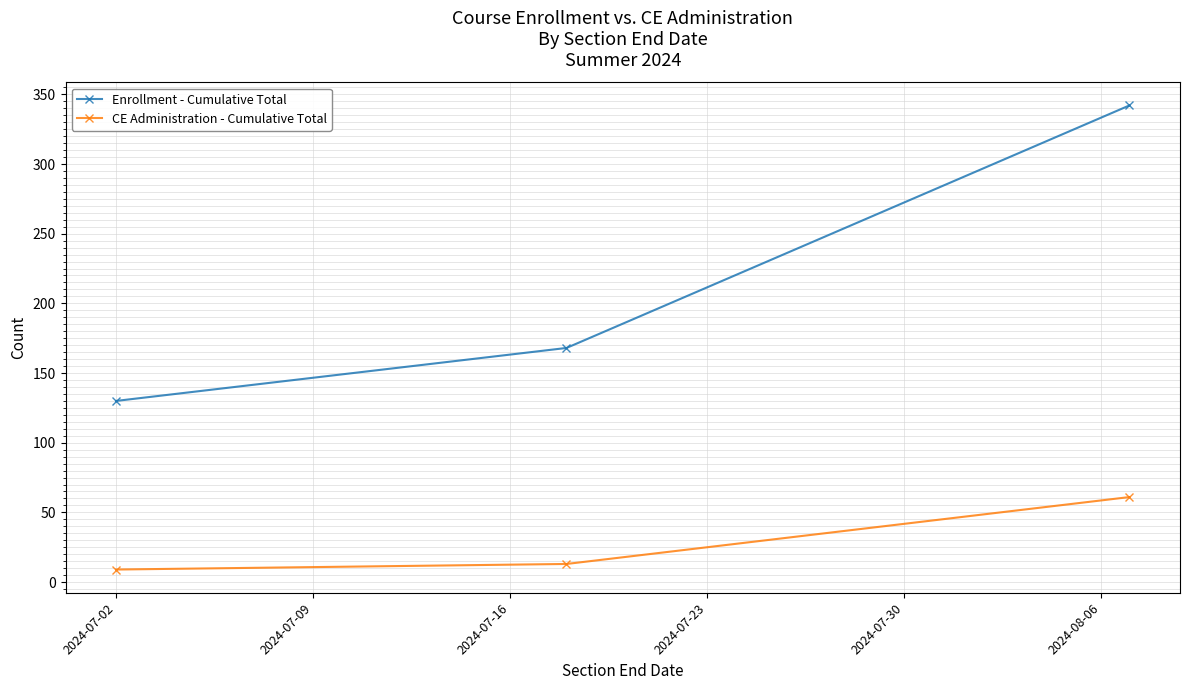

Reading left to right, extract all data points from this chart.

Enrollment - Cumulative Total: 130	168	342
CE Administration - Cumulative Total: 9	13	61